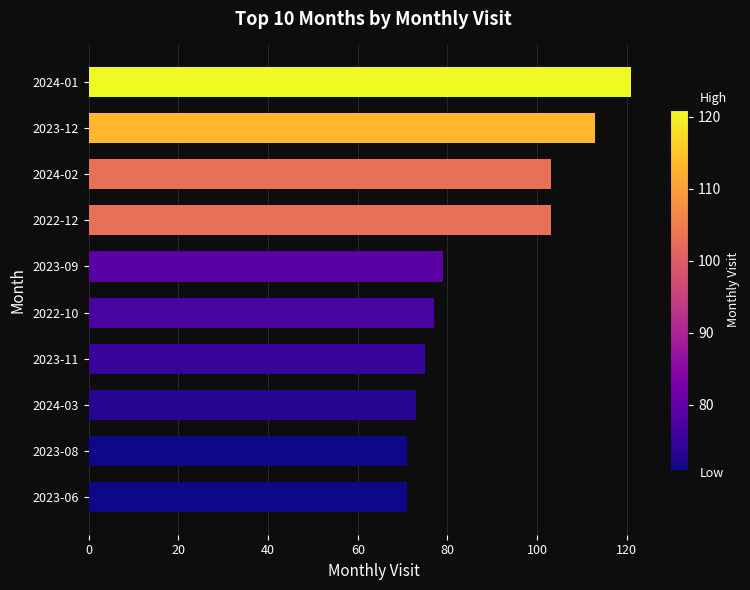

How many data points are less than 79?

5